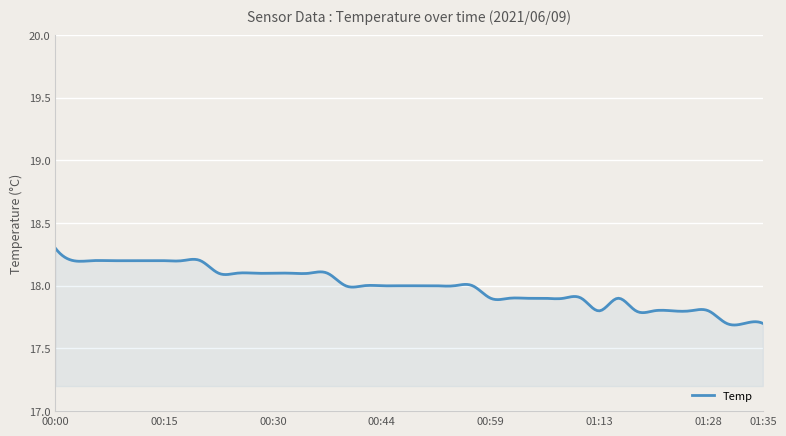

True or false: there are more than 2 points higher than both neighbors.

True